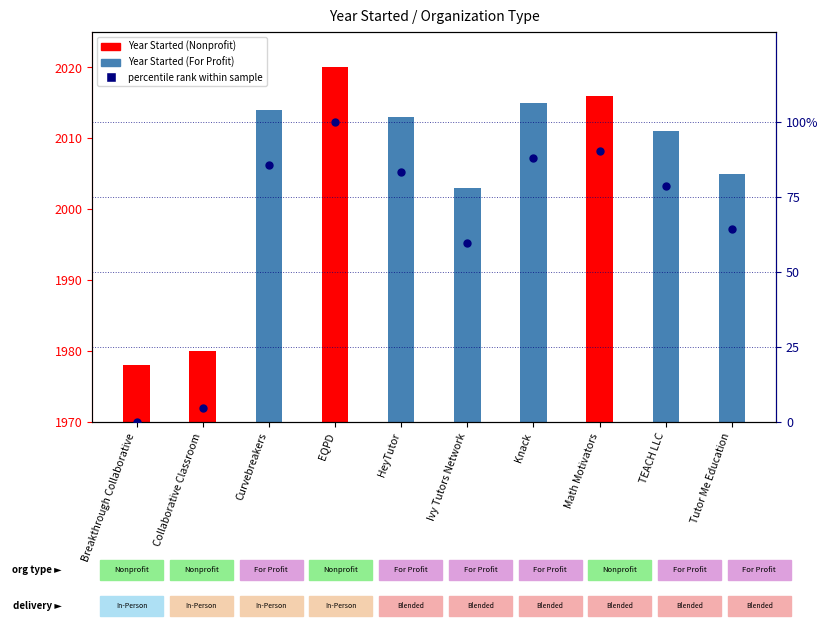

Which has a higher value, EQPD or Tutor Me Education?

EQPD